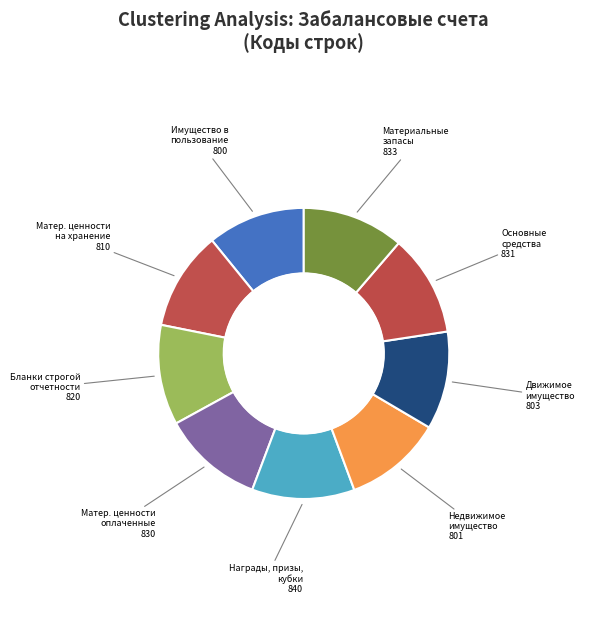

How many segments does this pie chart have?

9